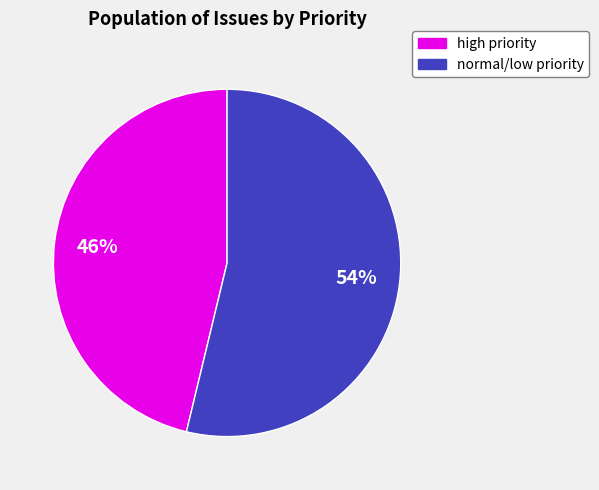

To the nearest percent, what is the average slice percentage?

50%